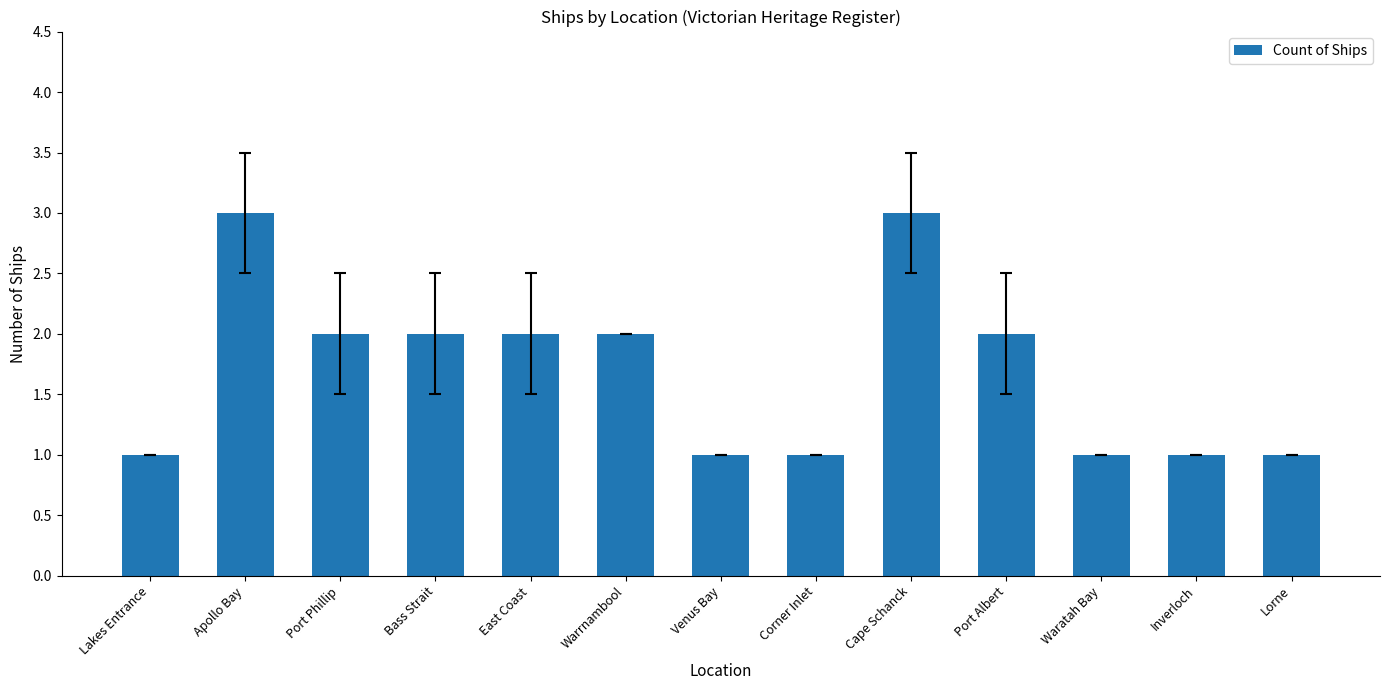

True or false: the data shows 4 at Apollo Bay.

False